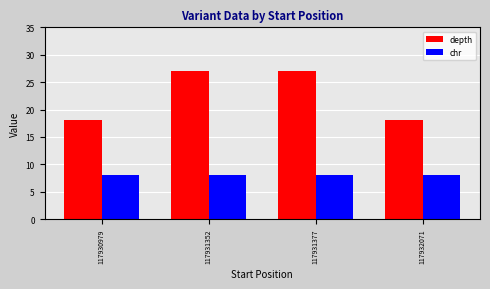

How many categories are shown in the chart?

4